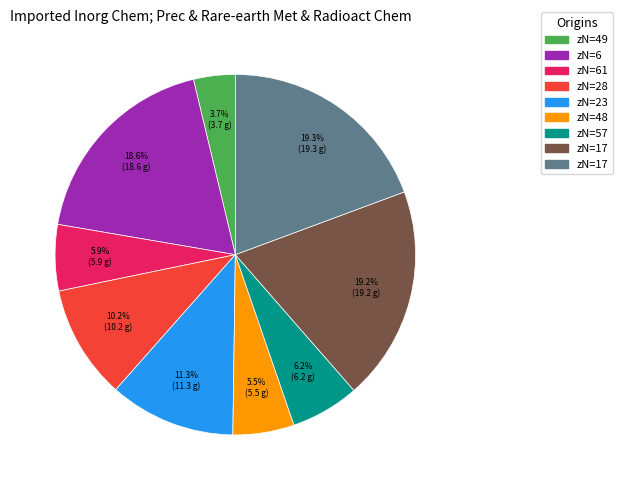

Does any single category account for the majority?

No